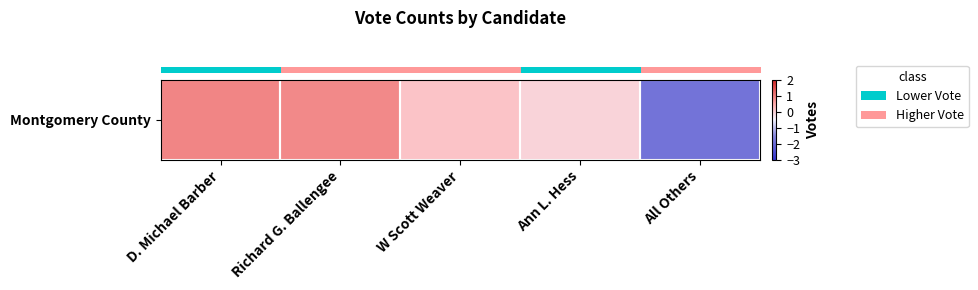

Rank the categories by value from highest to lowest.

D. Michael Barber, Richard G. Ballengee, W Scott Weaver, Ann L. Hess, All Others